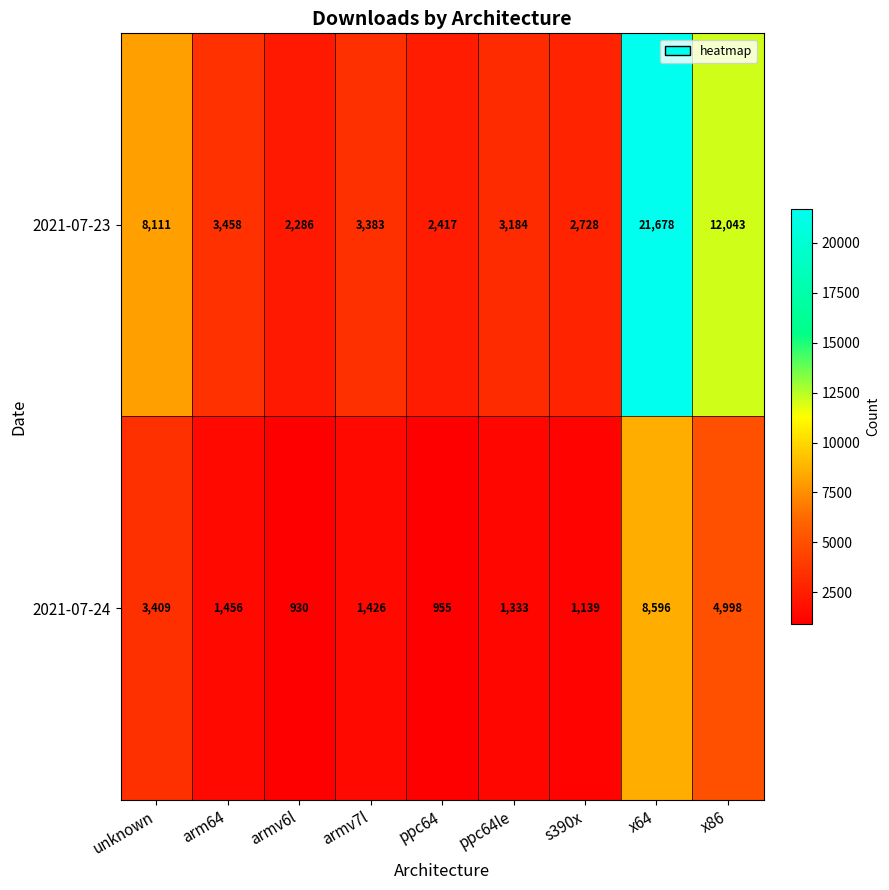

Which series changed the most between unknown and armv7l?

2021-07-23